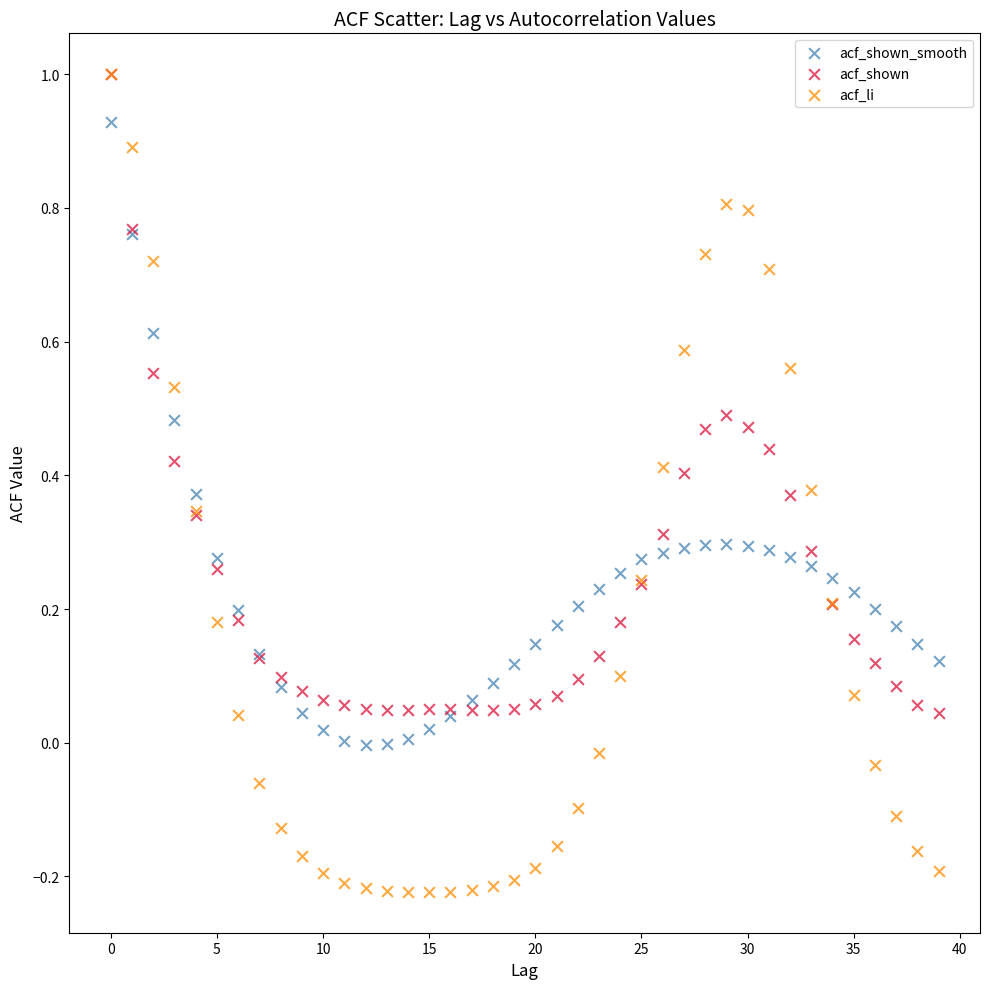

Which series contains the lowest Y value?

acf_li